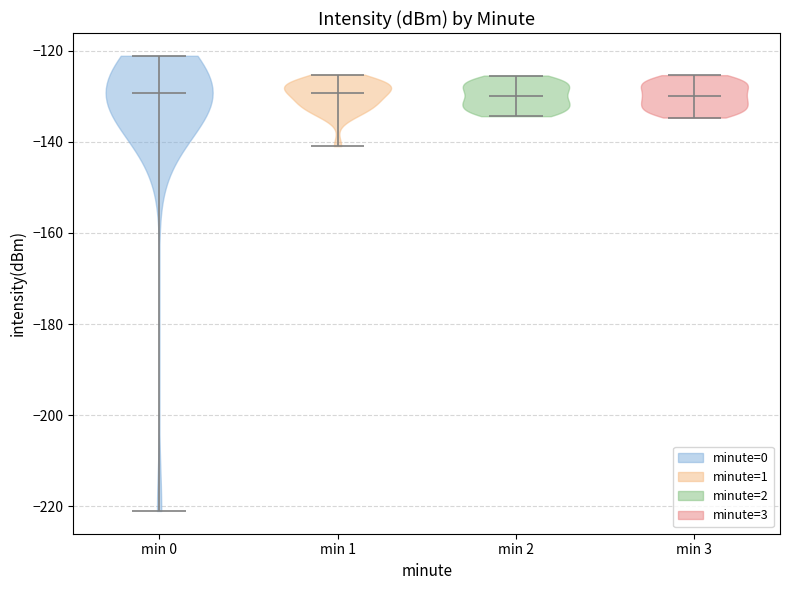

Reading left to right, read every violin against the y-axis: where its median line is, and the lowest and highest points it reaches. The values are not printed on the chart, so give them approximately, as read against the axis.

min 0: median line -130, lowest point -222, highest point -122
min 1: median line -130, lowest point -140, highest point -126
min 2: median line -130, lowest point -134, highest point -126
min 3: median line -130, lowest point -134, highest point -126